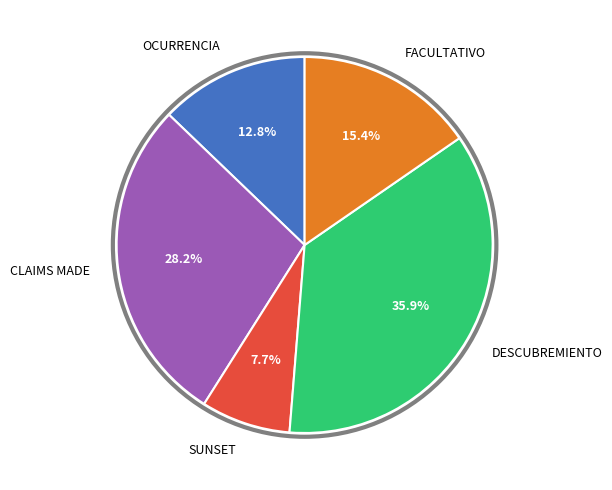

Which category has the smallest portion of the pie?

SUNSET